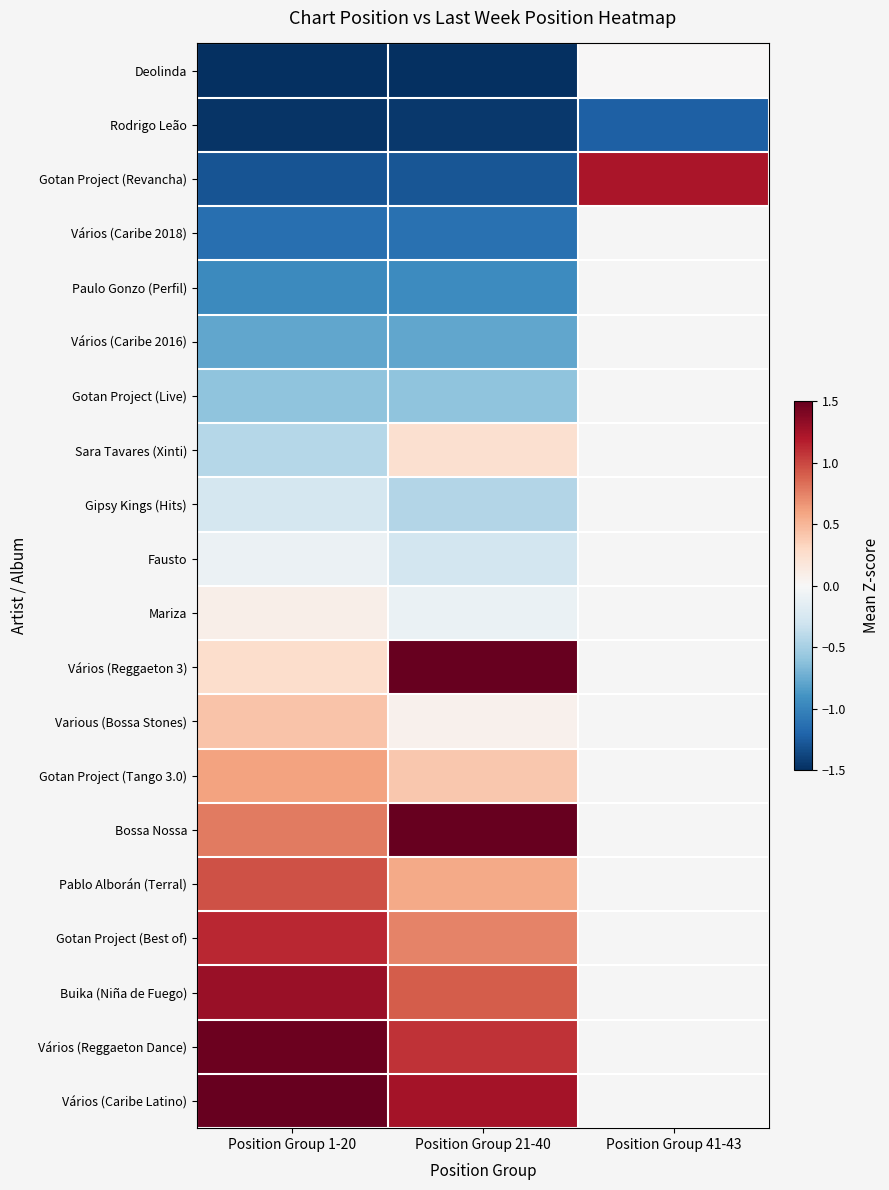

How many distinct data groups are displayed?

20